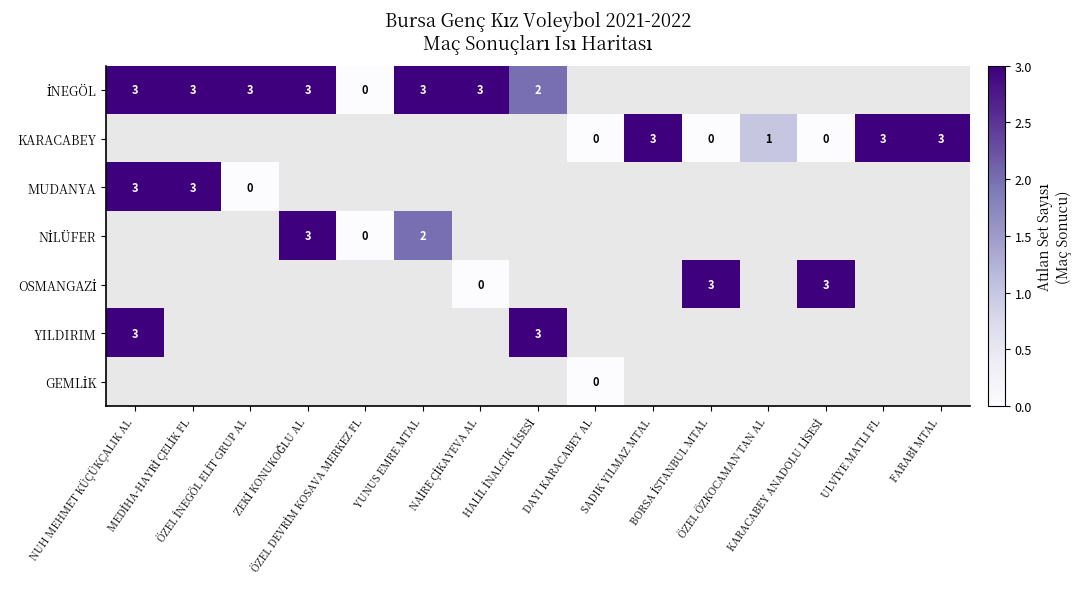

What is the difference between the maximum and minimum values in the İNEGÖL series?

3.0